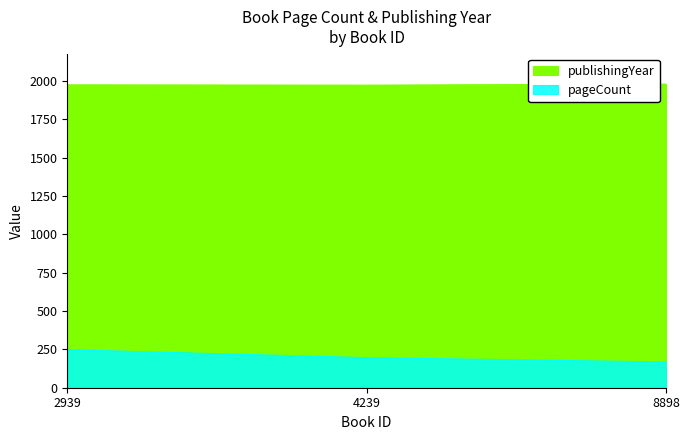

What are all the series names shown in the legend?

pageCount, publishingYear